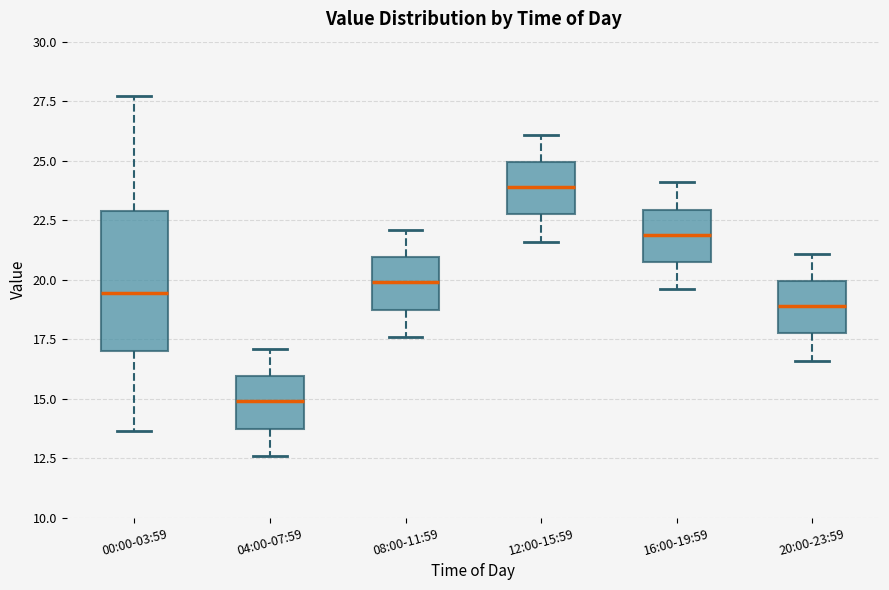

Reading left to right, read every box against the y-axis: the position of its median line, the range the box covers, and the ends of its whiskers. The values are not printed on the chart, so give them approximately, as read against the axis.

00:00-03:59: median 19.5, box 17.0 to 23.0, whiskers 13.5 to 27.5
04:00-07:59: median 15.0, box 14.0 to 16.0, whiskers 12.5 to 17.0
08:00-11:59: median 20.0, box 19.0 to 21.0, whiskers 17.5 to 22.0
12:00-15:59: median 24.0, box 23.0 to 25.0, whiskers 21.5 to 26.0
16:00-19:59: median 22.0, box 21.0 to 23.0, whiskers 19.5 to 24.0
20:00-23:59: median 19.0, box 18.0 to 20.0, whiskers 16.5 to 21.0